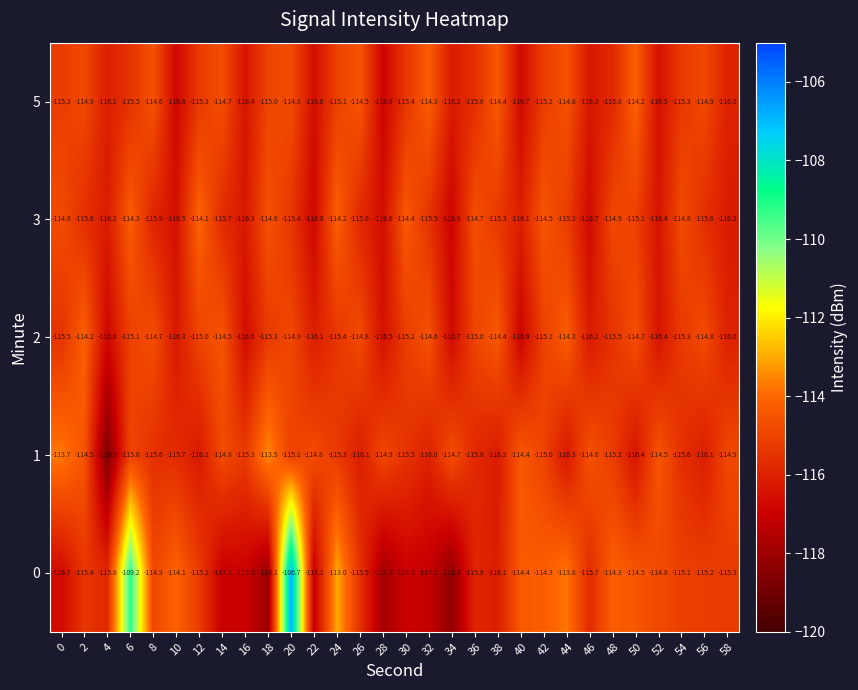

What is the difference between the highest and lowest values at 58?

1.3